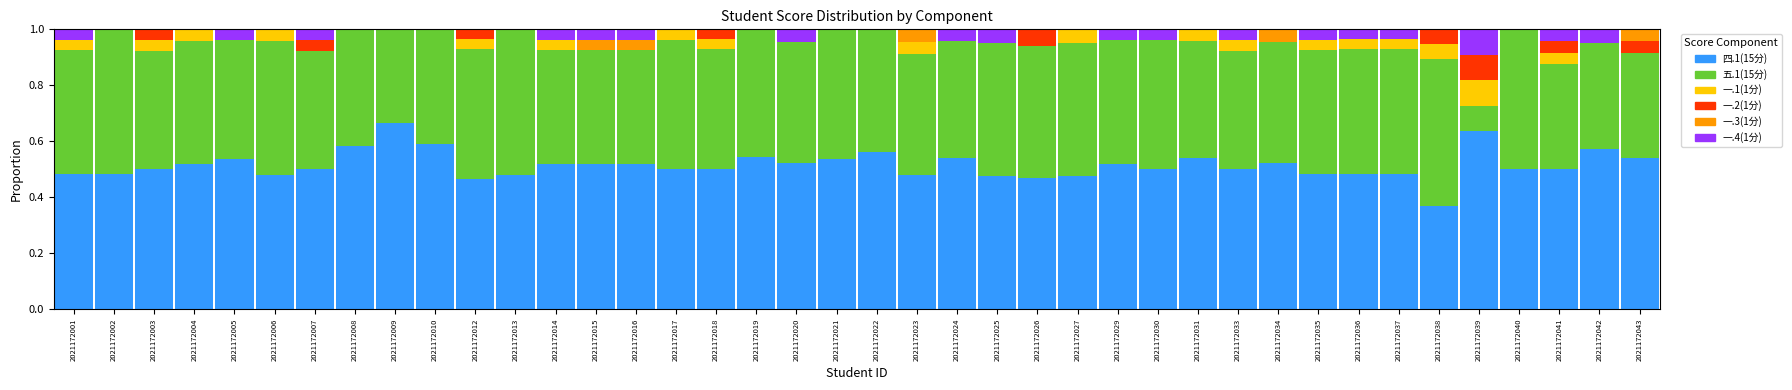

What is the total value across all series at 2021172024?

1.0